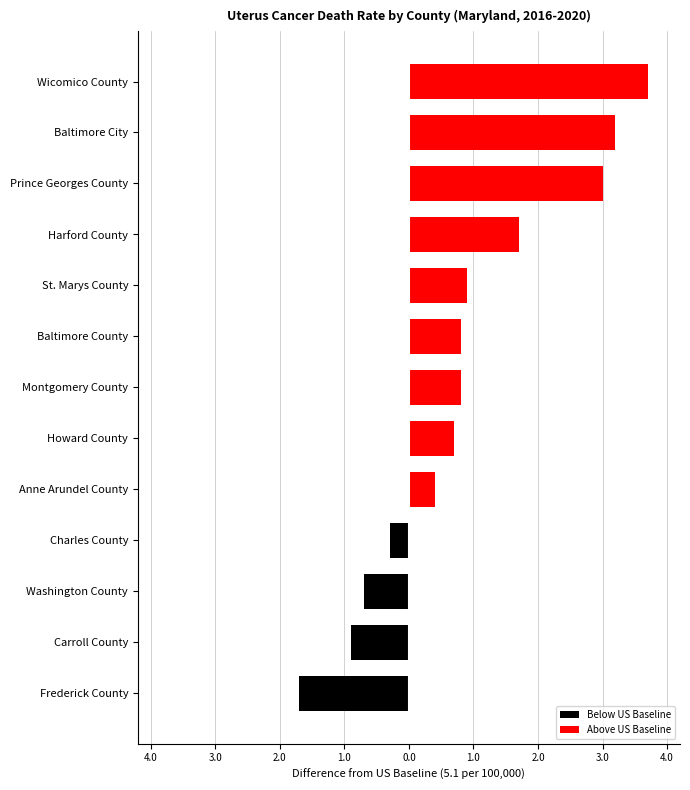

Between Baltimore County and Carroll County, which is larger?

Baltimore County